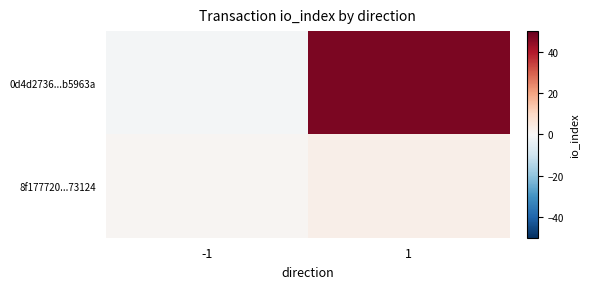

Rank the series by their maximum value, from highest to lowest.

0d4d2736...b5963a, 8f177720...73124